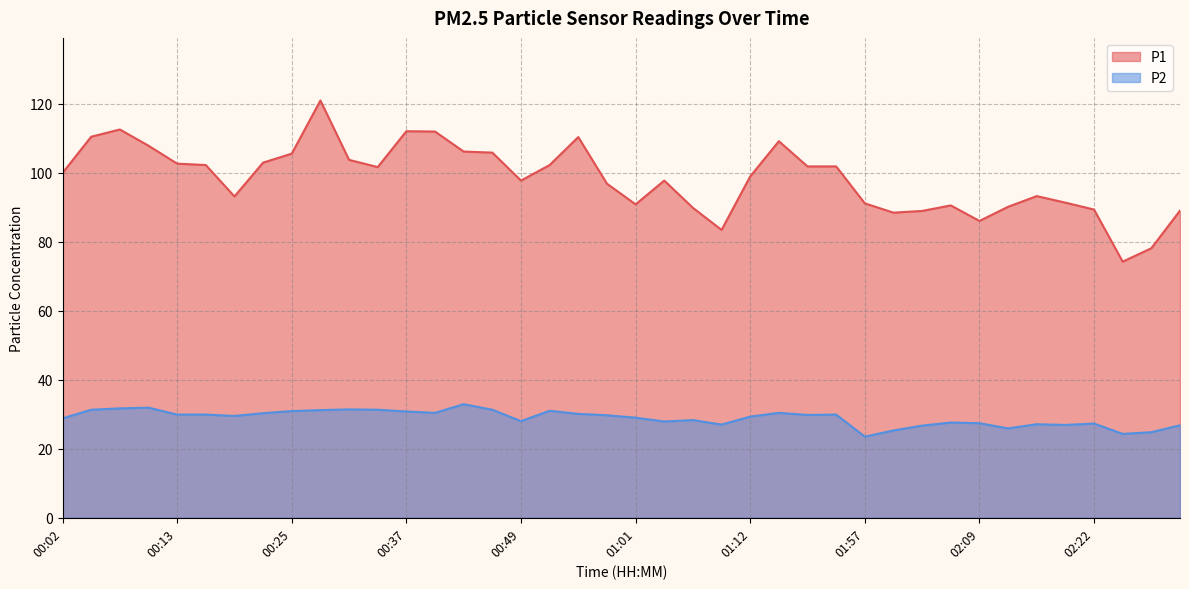

At which category is the sum across all series the highest?

00:28